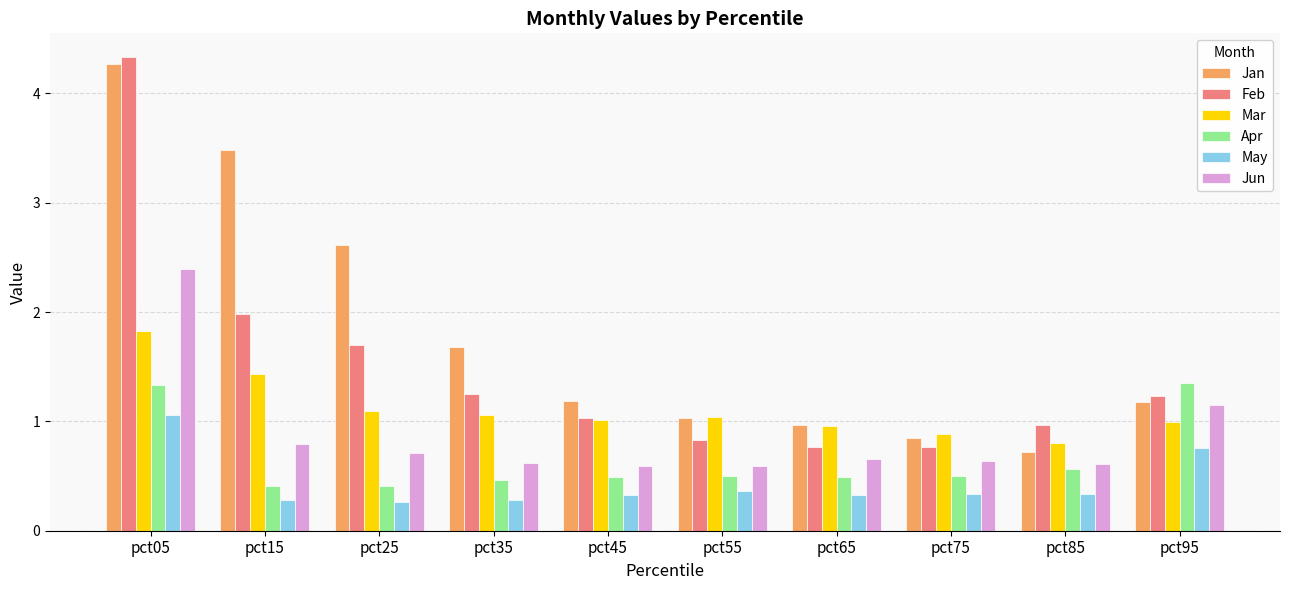

At how many categories does at least one series exceed 2?

3